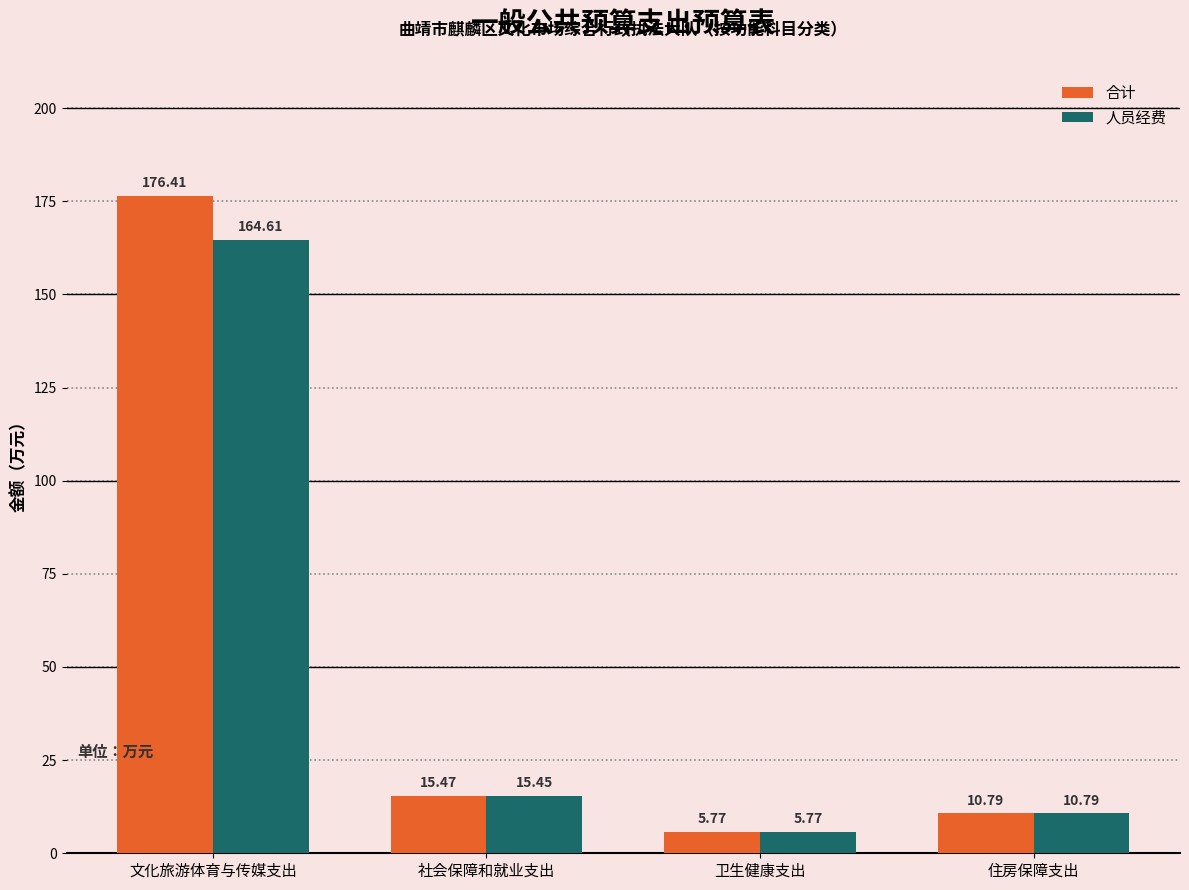

What is the maximum value shown in the chart?

176.4